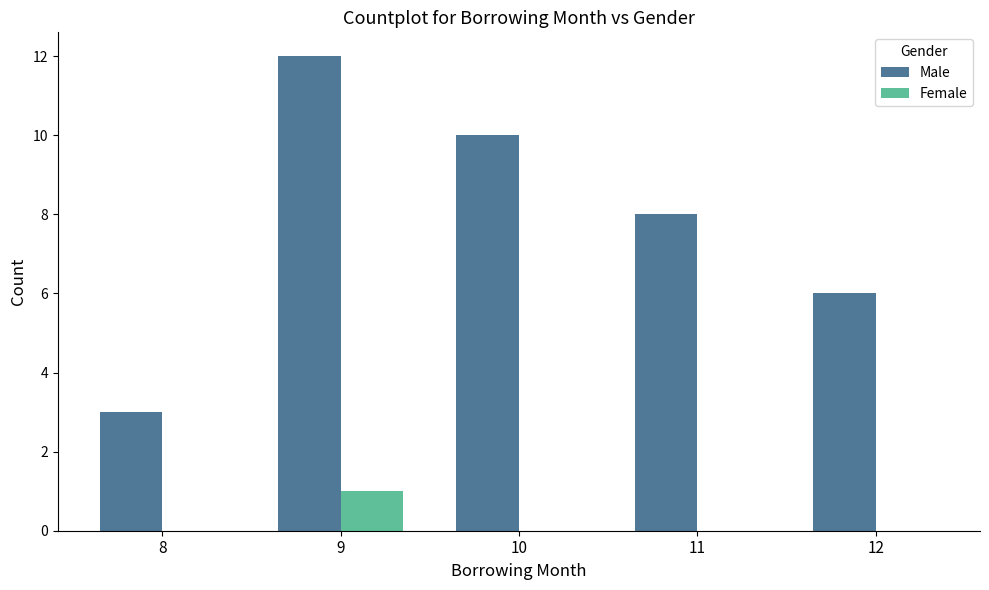

Between 9 and 11, which series saw the biggest shift?

Male